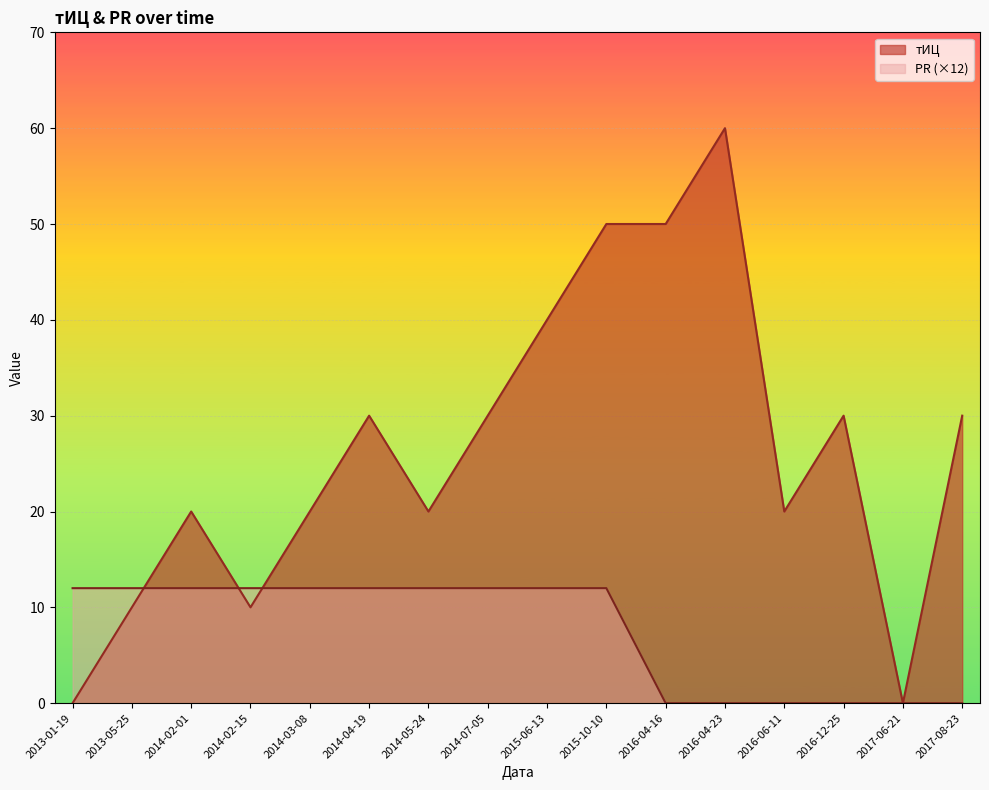

What is the label of the 5th point from the right?

2016-04-23